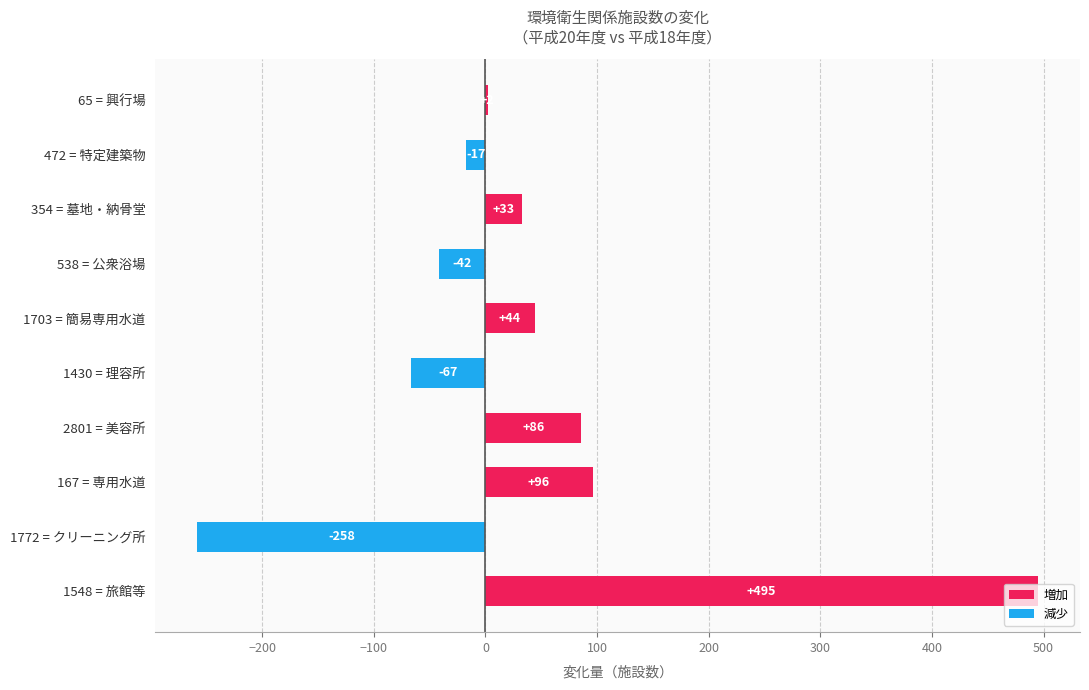

What is the sum of the values at 2801 = 美容所 and 65 = 興行場?

88